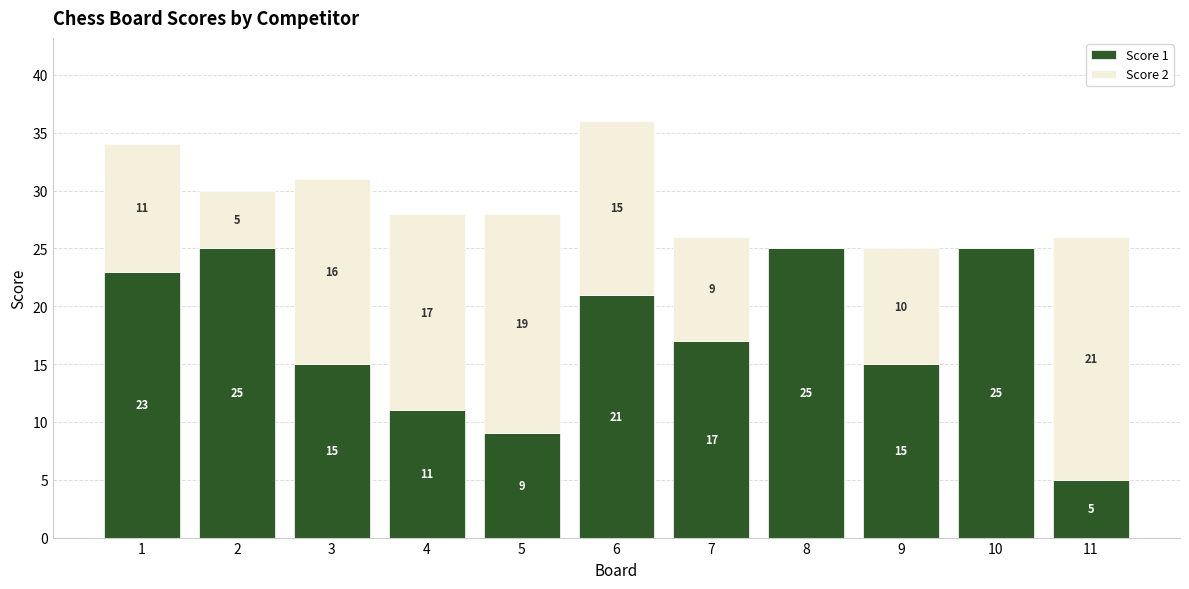

What is the sum of all Score 1 values?

191